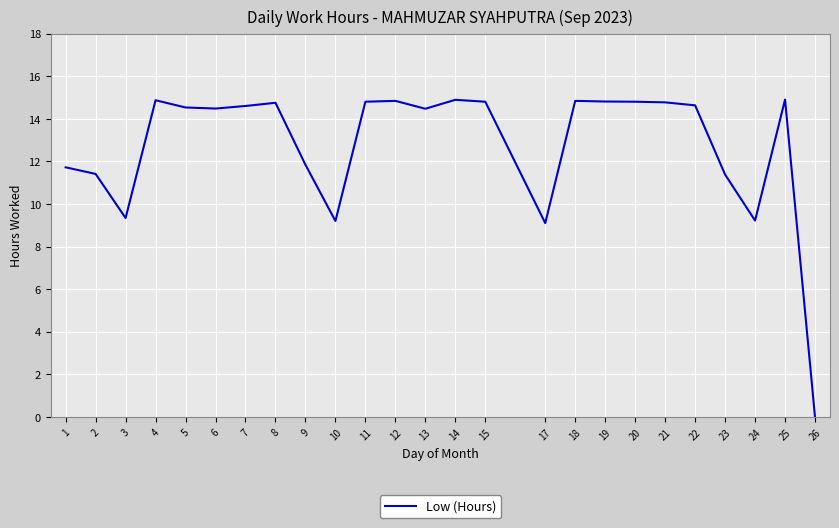

At which label does the data first exceed 14?

4